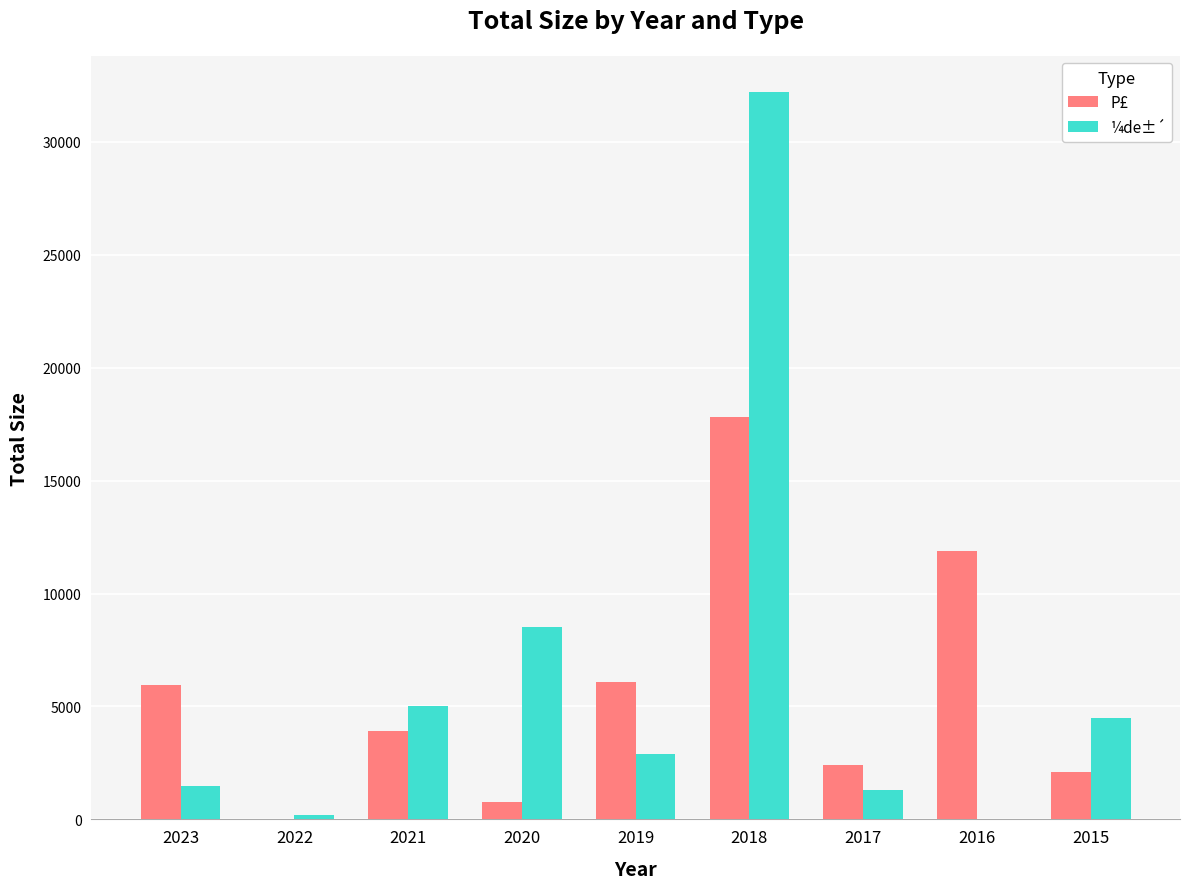

Where does the ¼de±´ series first go above 2900?

2021